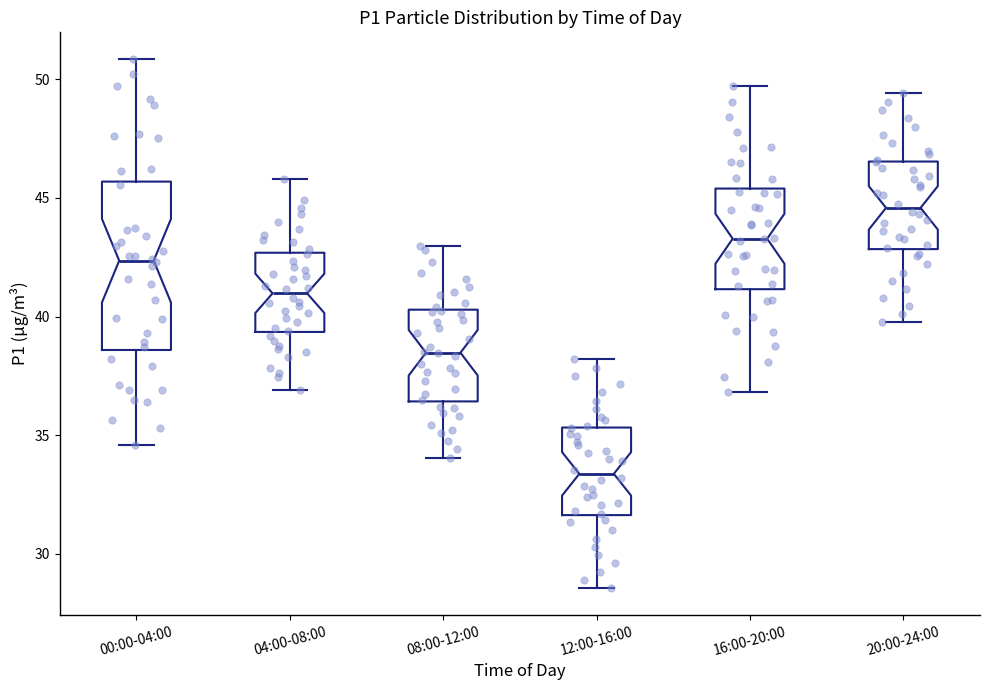

Where is the lower edge of the box for 12:00-16:00 on the y-axis? The values are not printed on the chart, so give them approximately, as read against the axis.

31.5